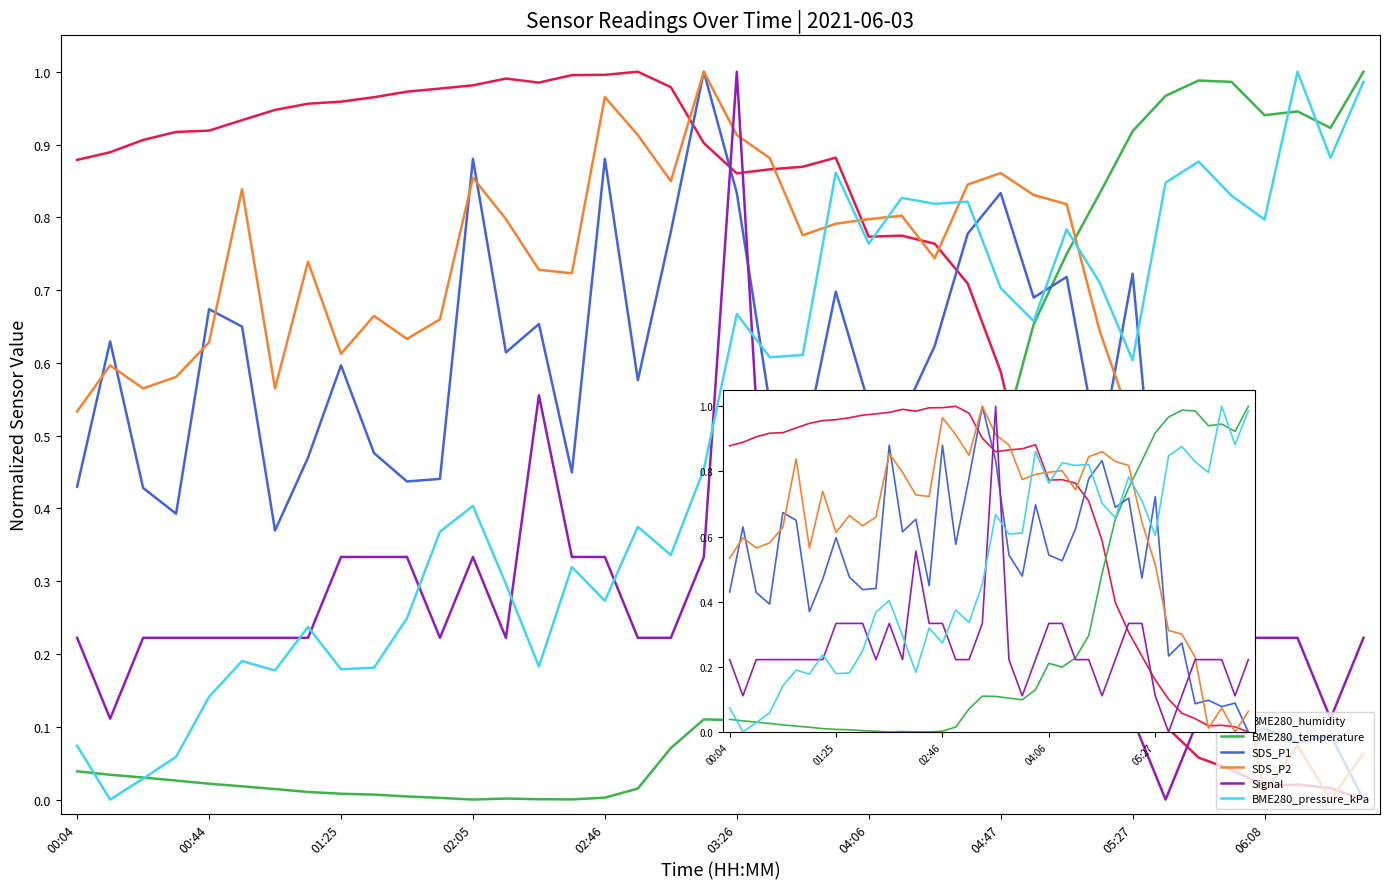

What is the difference between the highest and lowest values at 26?

0.6